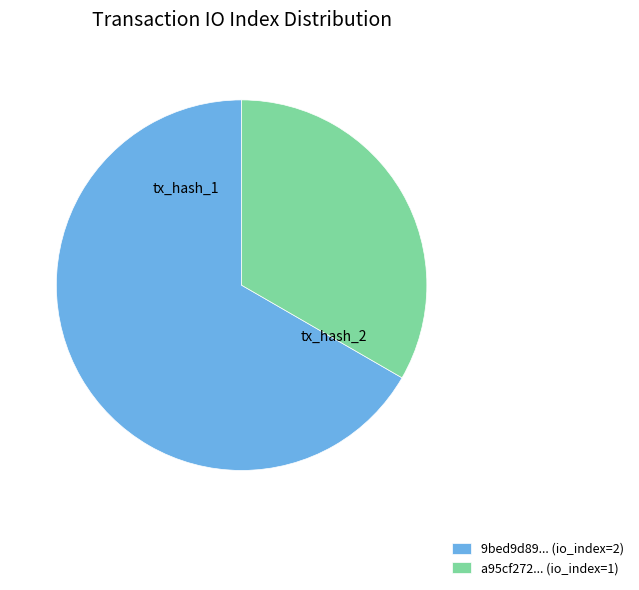

Between 9bed9d89... (io_index=2) and a95cf272... (io_index=1), which is larger?

9bed9d89... (io_index=2)